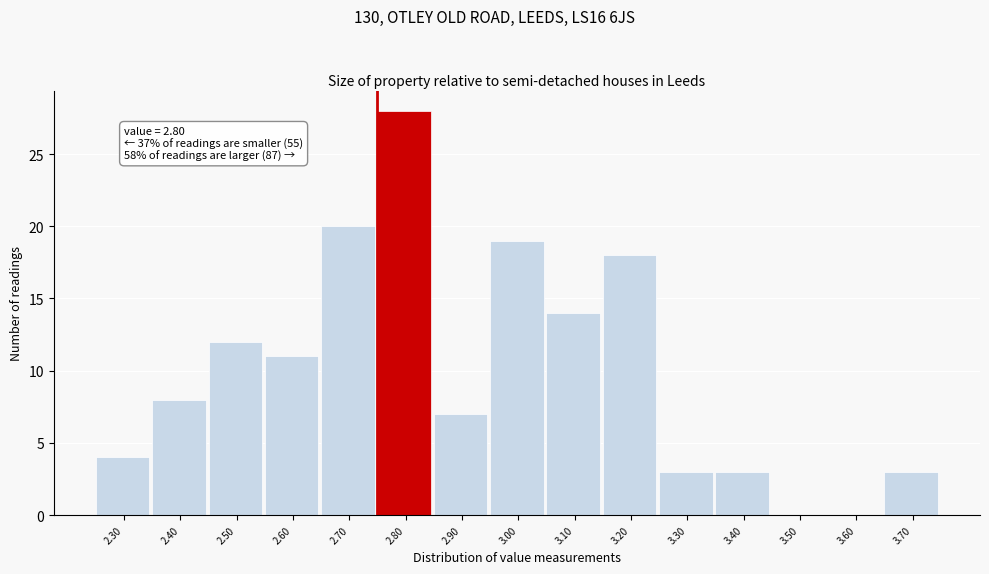

Reading left to right, transcribe all the data shown in this chart.

2.30=4	2.40=8	2.50=12	2.60=11	2.70=20	2.80=28	2.90=7	3.00=19	3.10=14	3.20=18	3.30=3	3.40=3	3.50=0	3.60=0	3.70=3